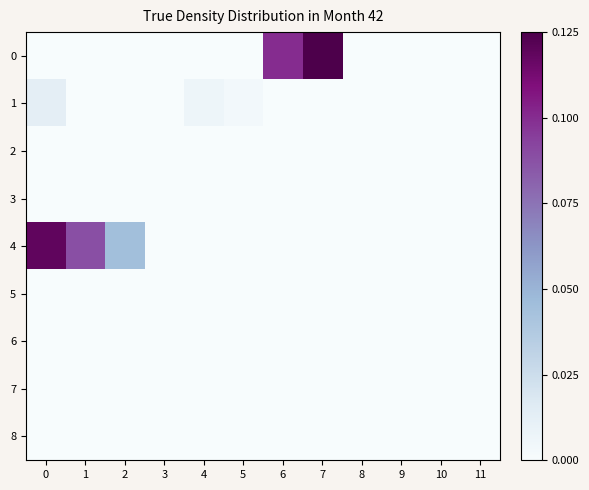

Rank the series by their maximum value, from lowest to highest.

row_2, row_3, row_5, row_6, row_7, row_8, row_1, row_4, row_0